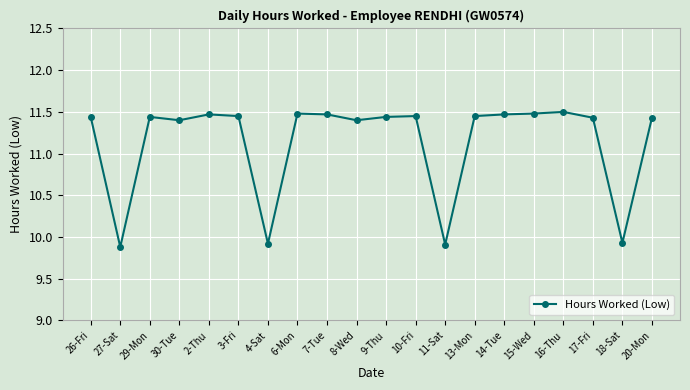

Where does the data first go above 11?

26-Fri